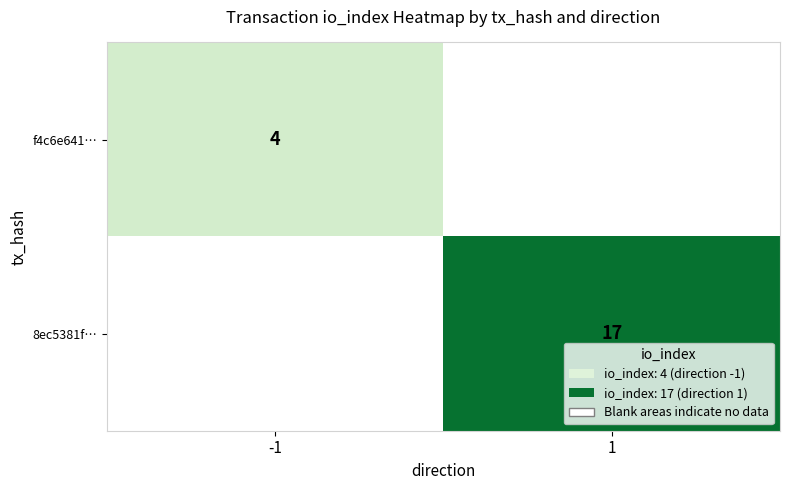

At how many categories does at least one series exceed 14?

1